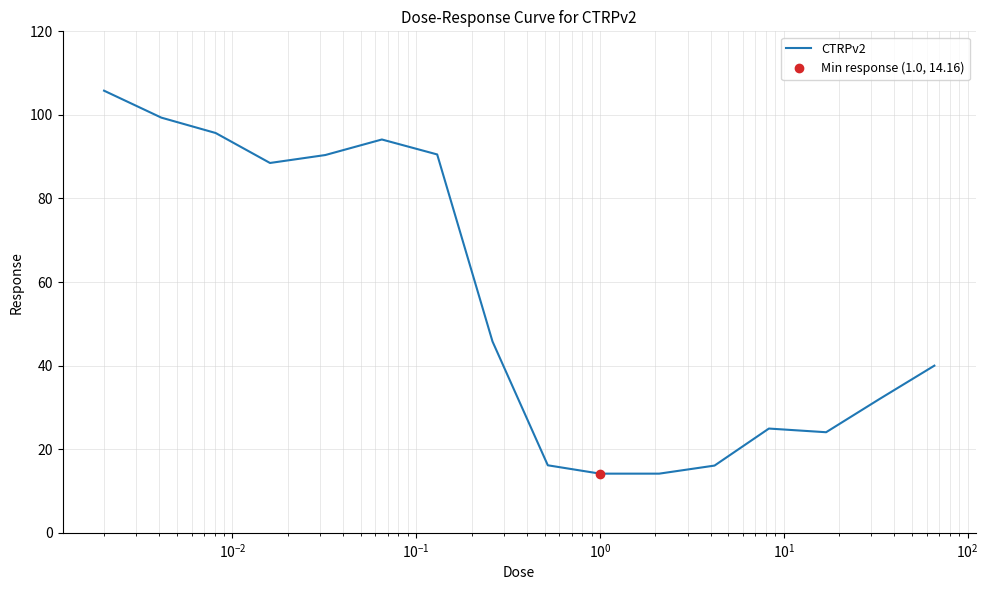

What is the minimum value for CTRPv2?

14.2